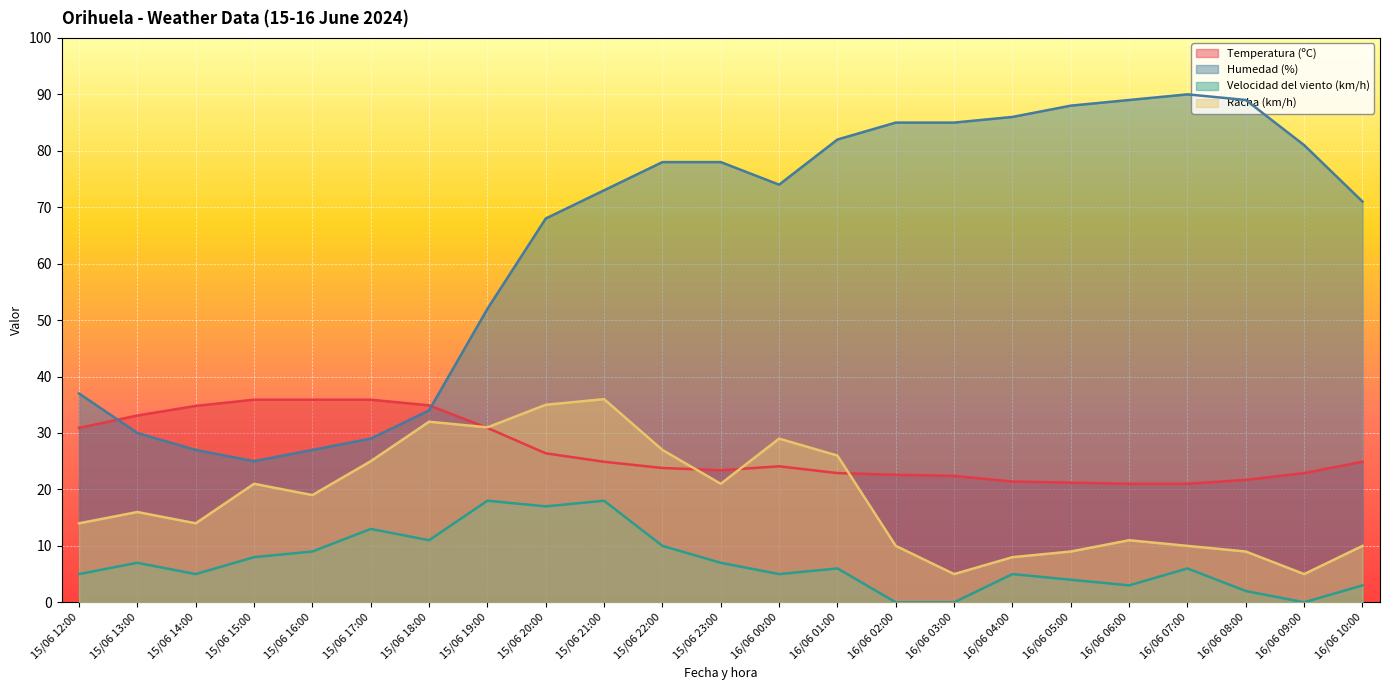

Rank the series by their maximum value, from highest to lowest.

Humedad (%), Racha (km/h), Temperatura (ºC), Velocidad del viento (km/h)